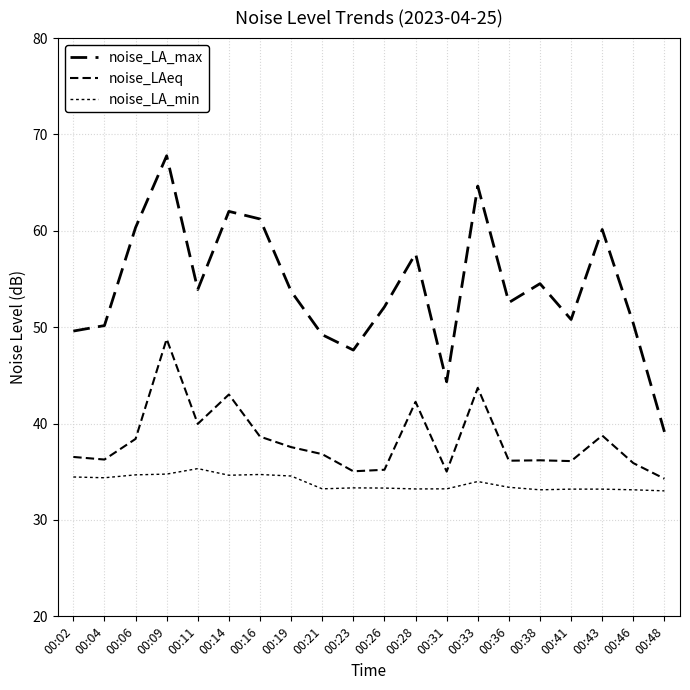

Which series has the largest total across all categories?

noise_LA_max